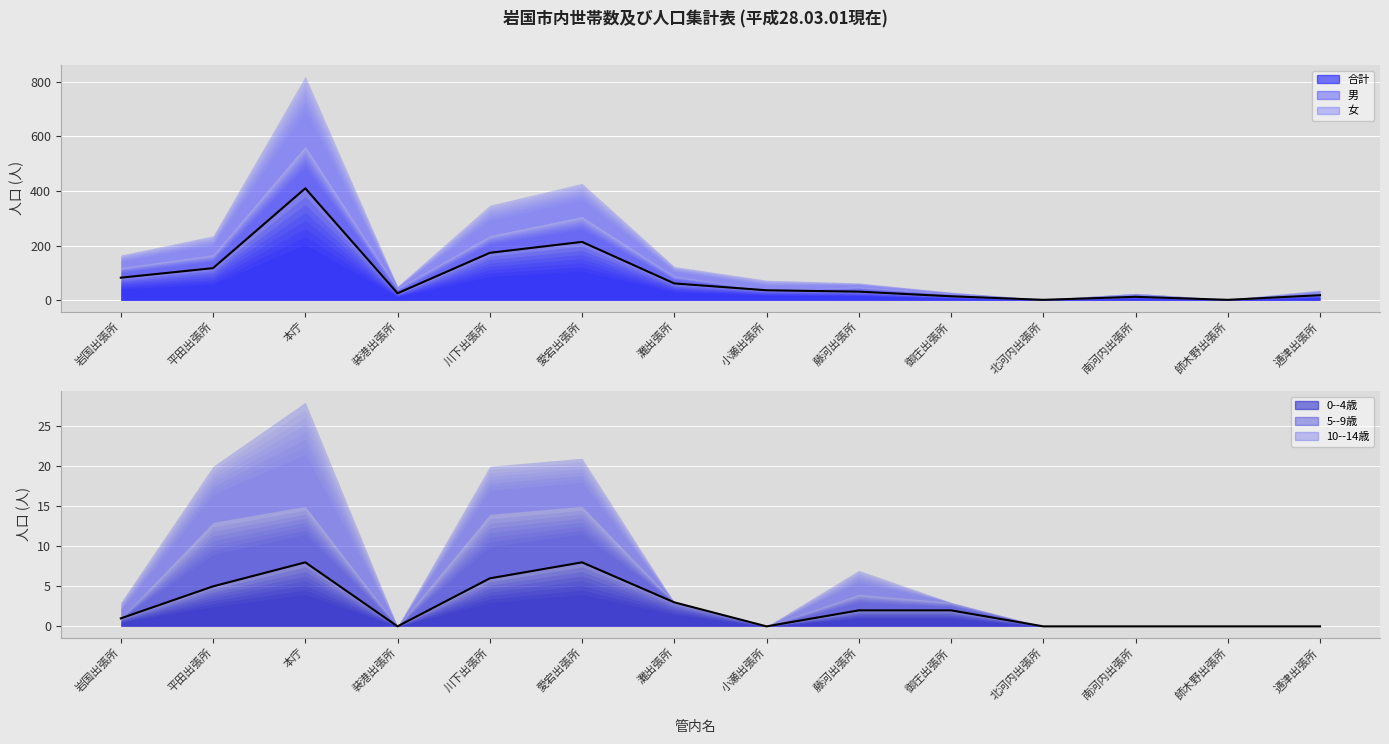

How many interior local peaks does the 合計 (line) series have?

3